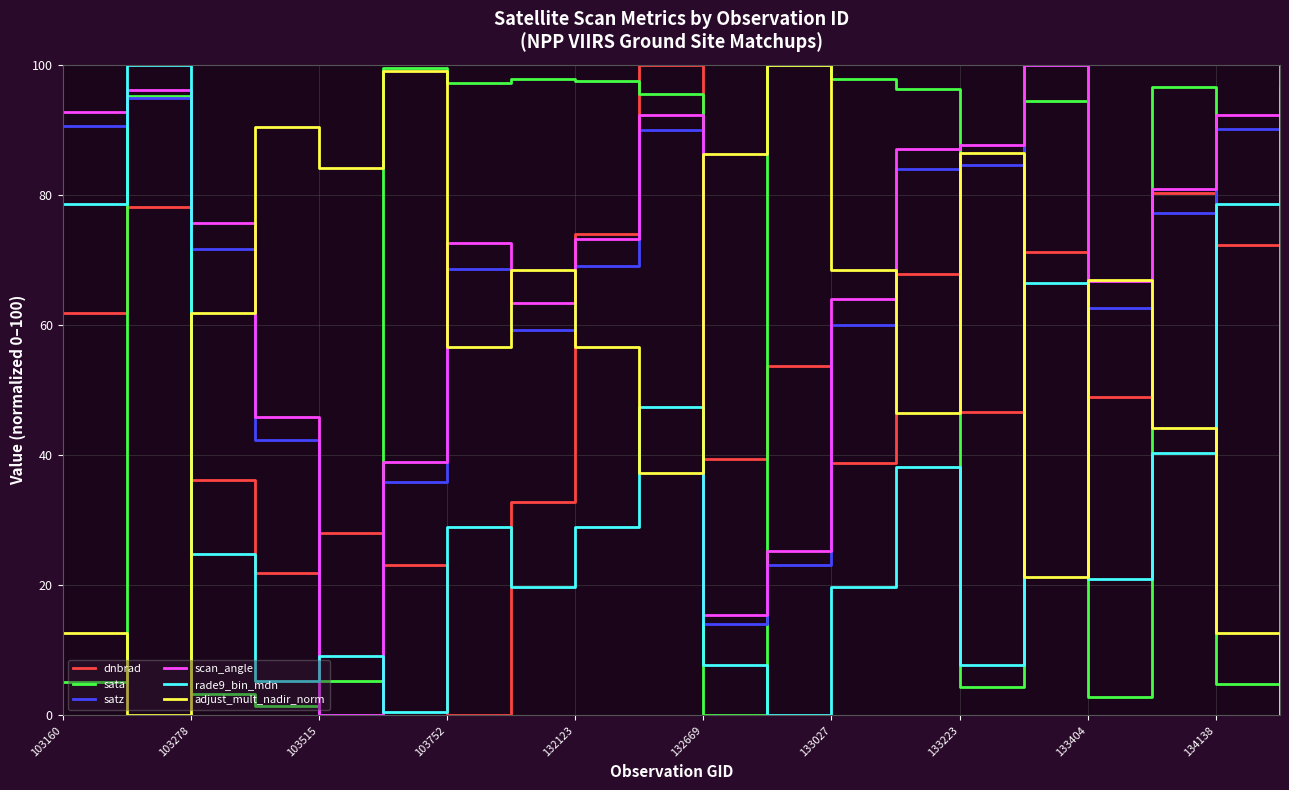

What is the maximum value shown in the chart?

100.0